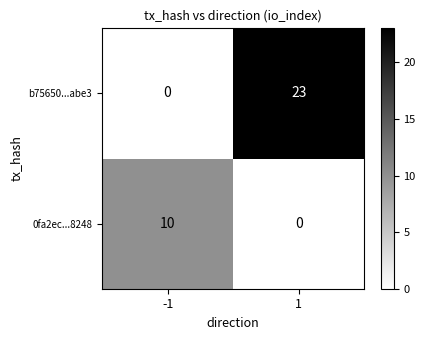

How many positive values does the b75650...abe3 series have?

1